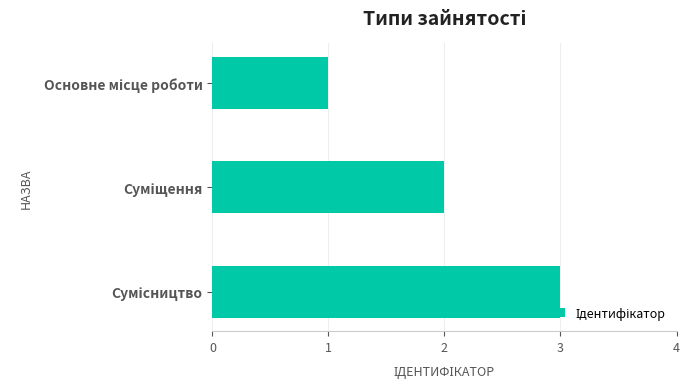

What is the greatest value displayed?

3